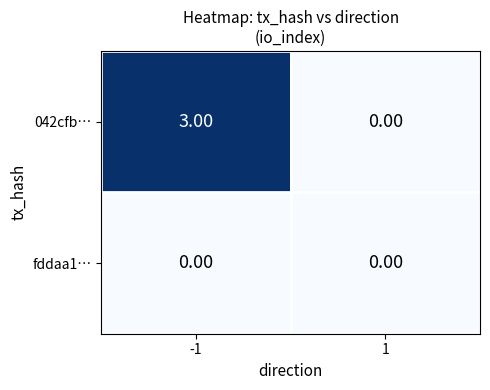

Which series has the largest range (max minus min)?

042cfb…